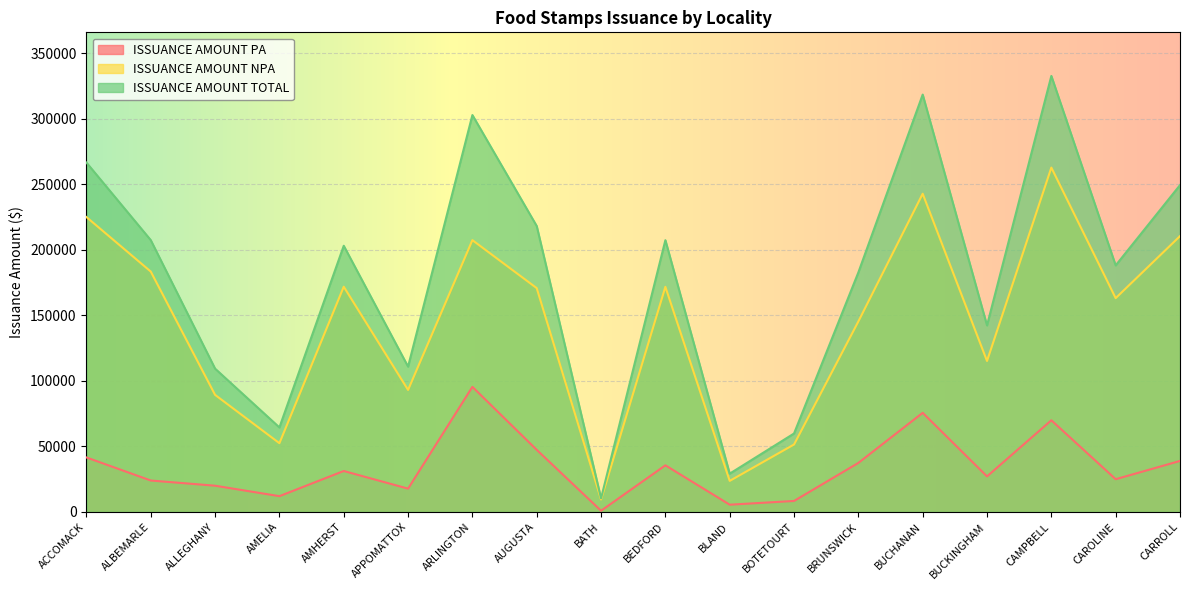

What is the greatest value displayed?

332760